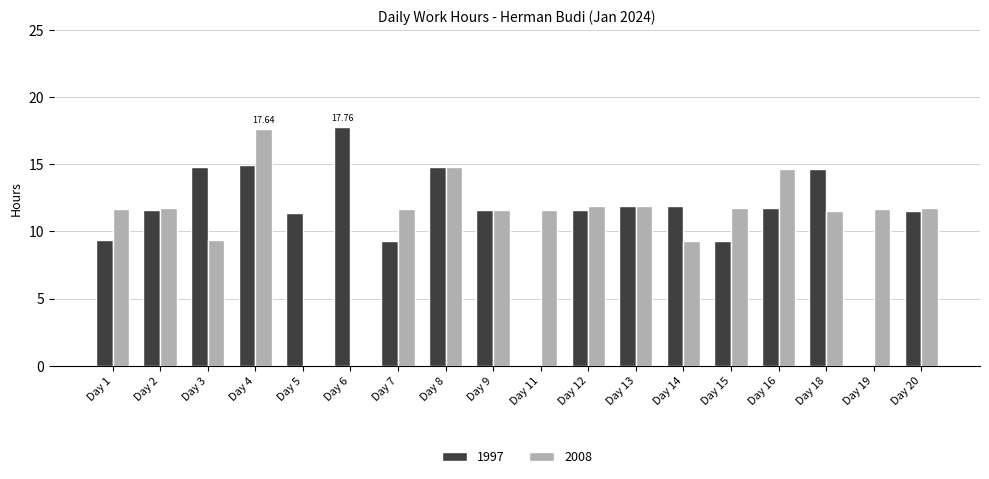

What is the sum of all 1997 values?

198.2